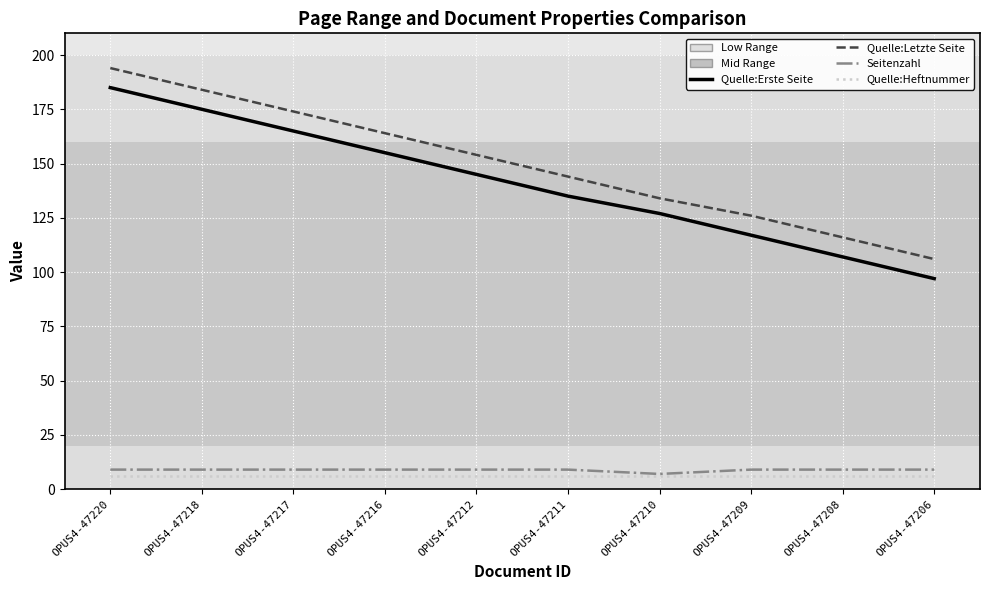

Is the value of Quelle:Letzte Seite at OPUS4-47220 greater than the value of Quelle:Heftnummer at OPUS4-47210?

Yes